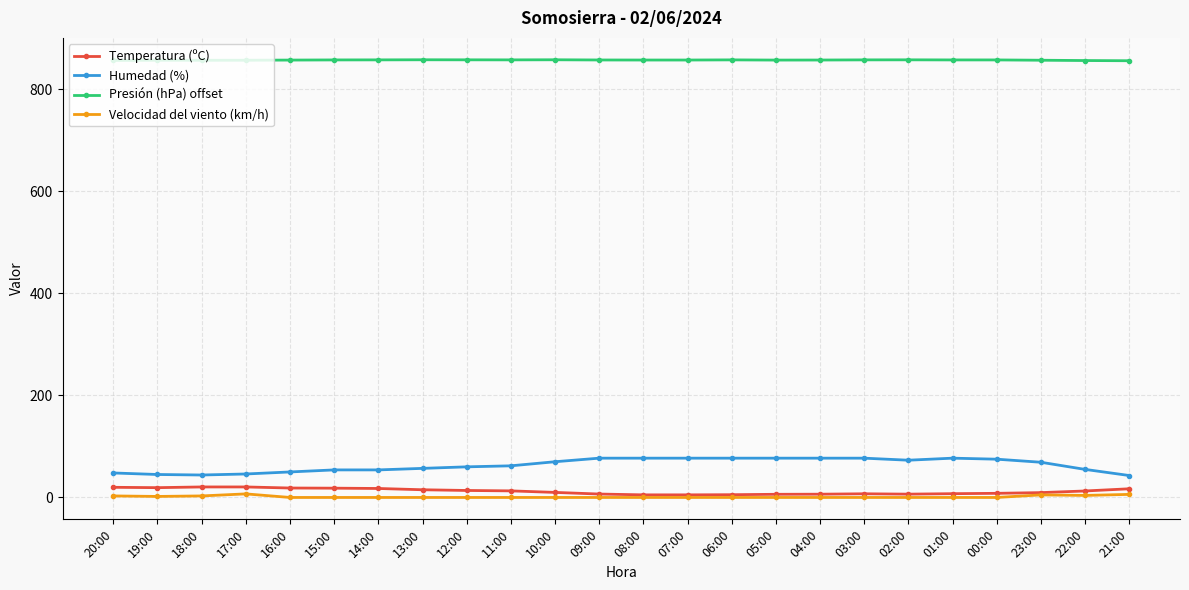

True or false: Velocidad del viento (km/h) and Humedad (%) intersect in this chart.

False